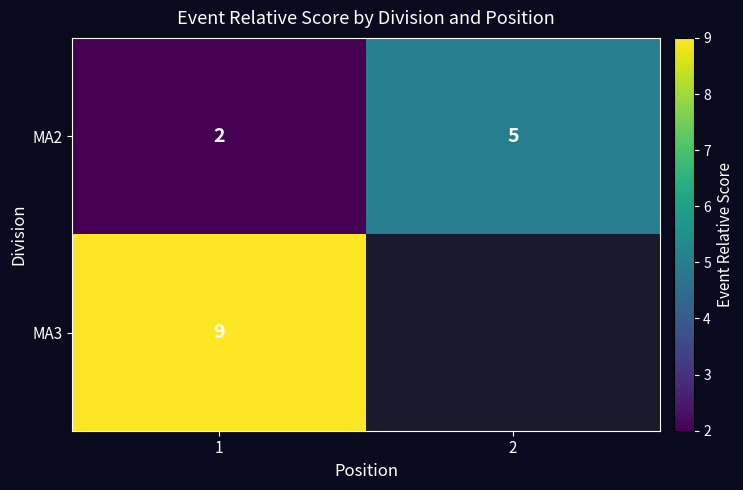

What is the difference between the maximum and minimum values in the MA2 series?

3